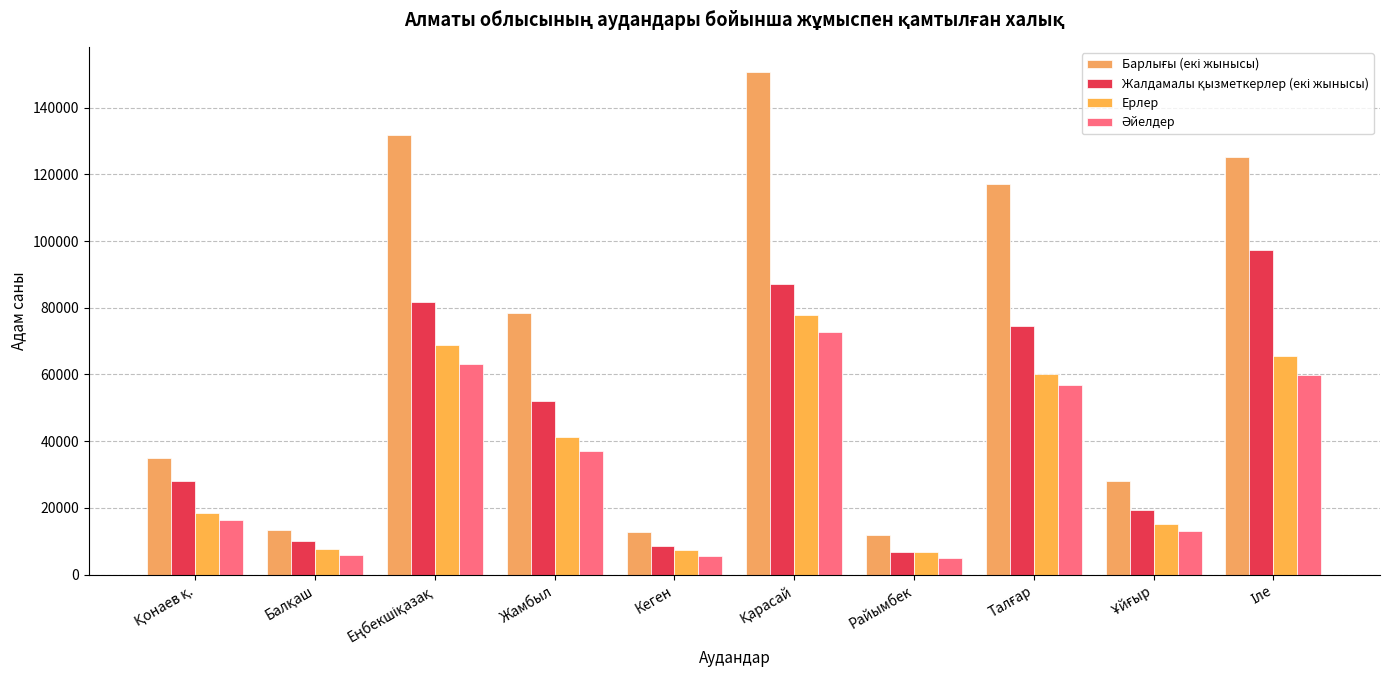

At Қонаев қ., list the series in order from largest to smallest.

Барлығы (екі жынысы), Жалдамалы қызметкерлер (екі жынысы), Ерлер, Әйелдер